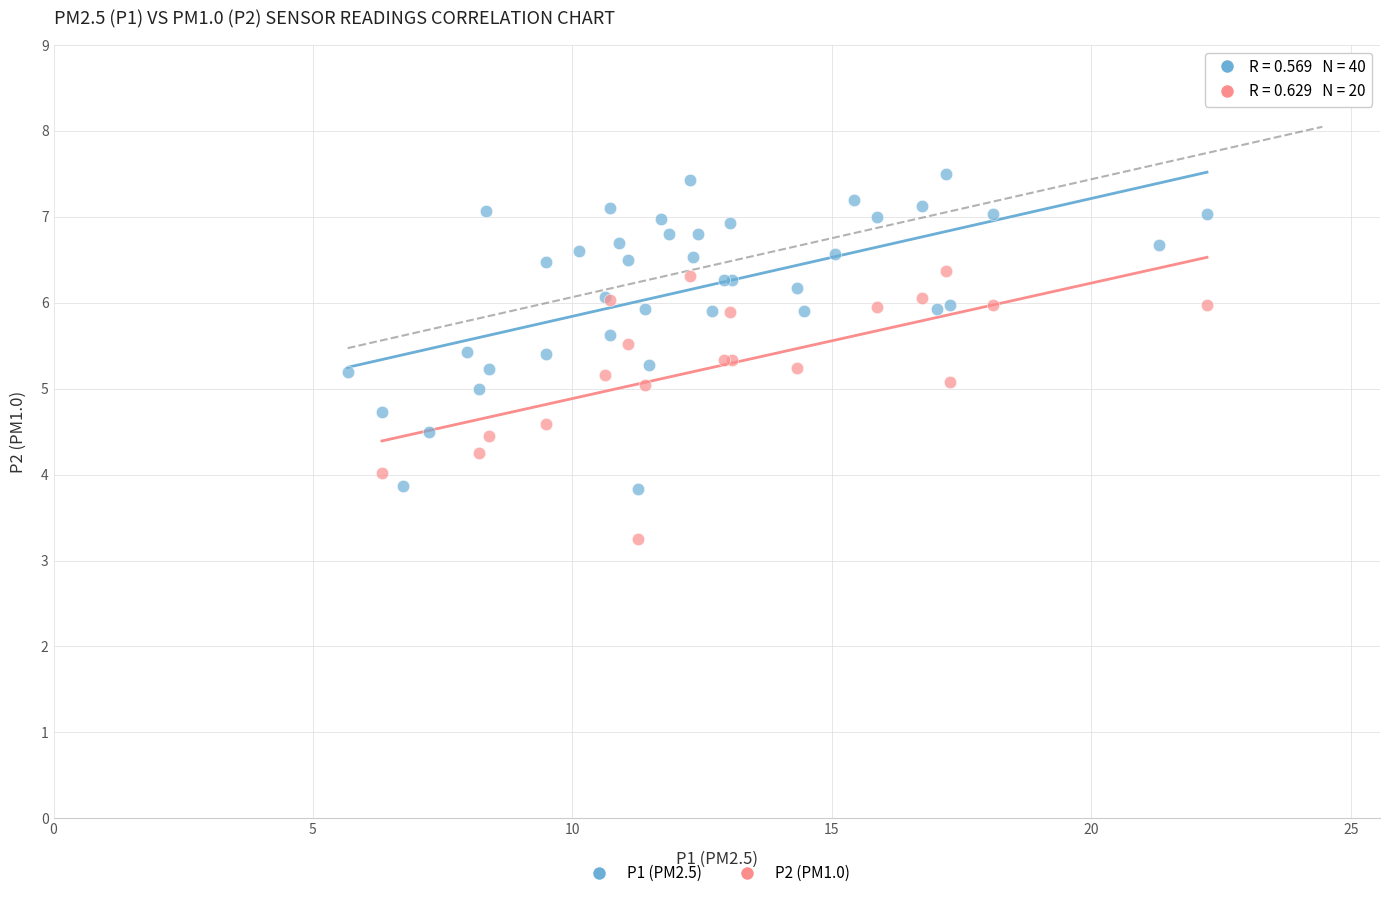

Which series has the largest Y range (max minus min)?

P1 (PM2.5)